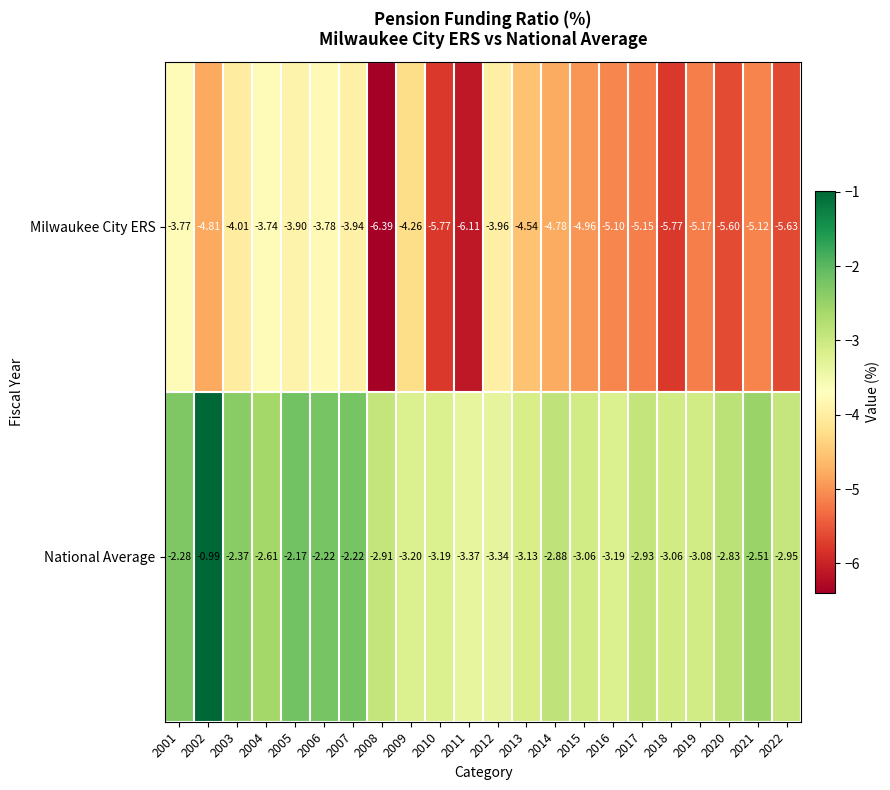

Which series has the widest spread of values?

Milwaukee City ERS